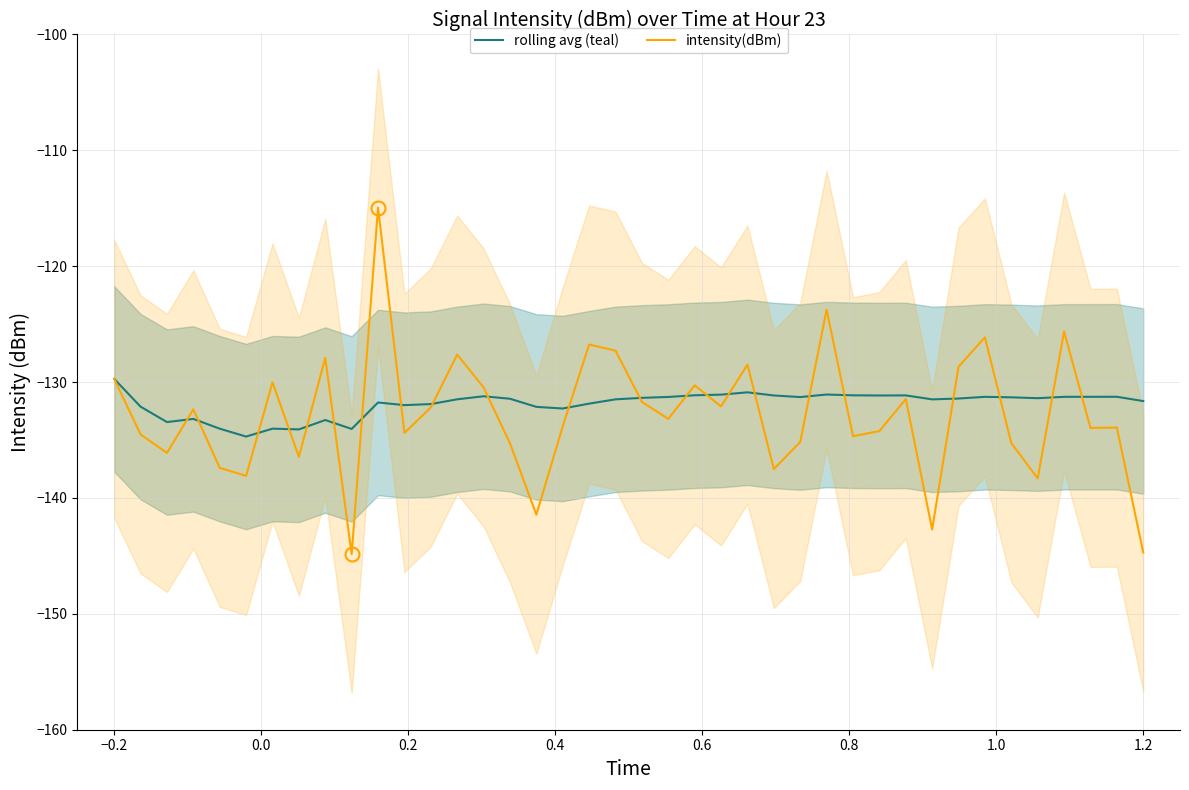

The value of intensity(dBm) at −0.2 is -129.7. True or false?

True